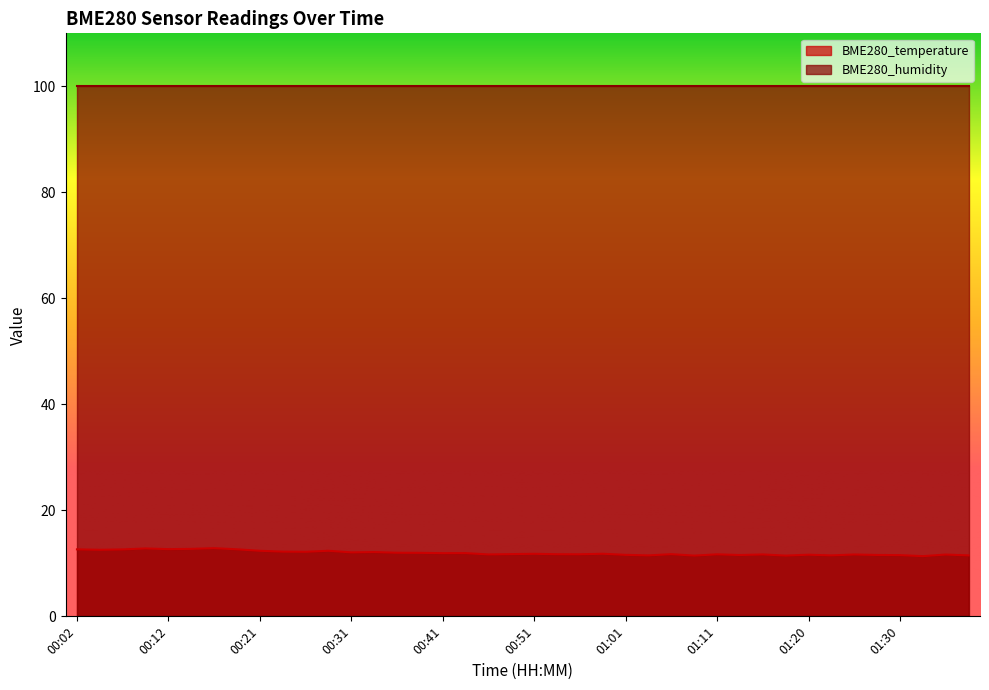

Reading left to right, what are all the values shown in this chart?

12.6	12.6	12.6	12.8	12.7	12.7	12.9	12.7	12.4	12.2	12.2	12.4	12.1	12.1	12.0	12.0	11.9	11.9	11.7	11.7	11.8	11.7	11.7	11.8	11.6	11.5	11.7	11.5	11.7	11.6	11.7	11.5	11.6	11.5	11.7	11.6	11.6	11.4	11.7	11.5